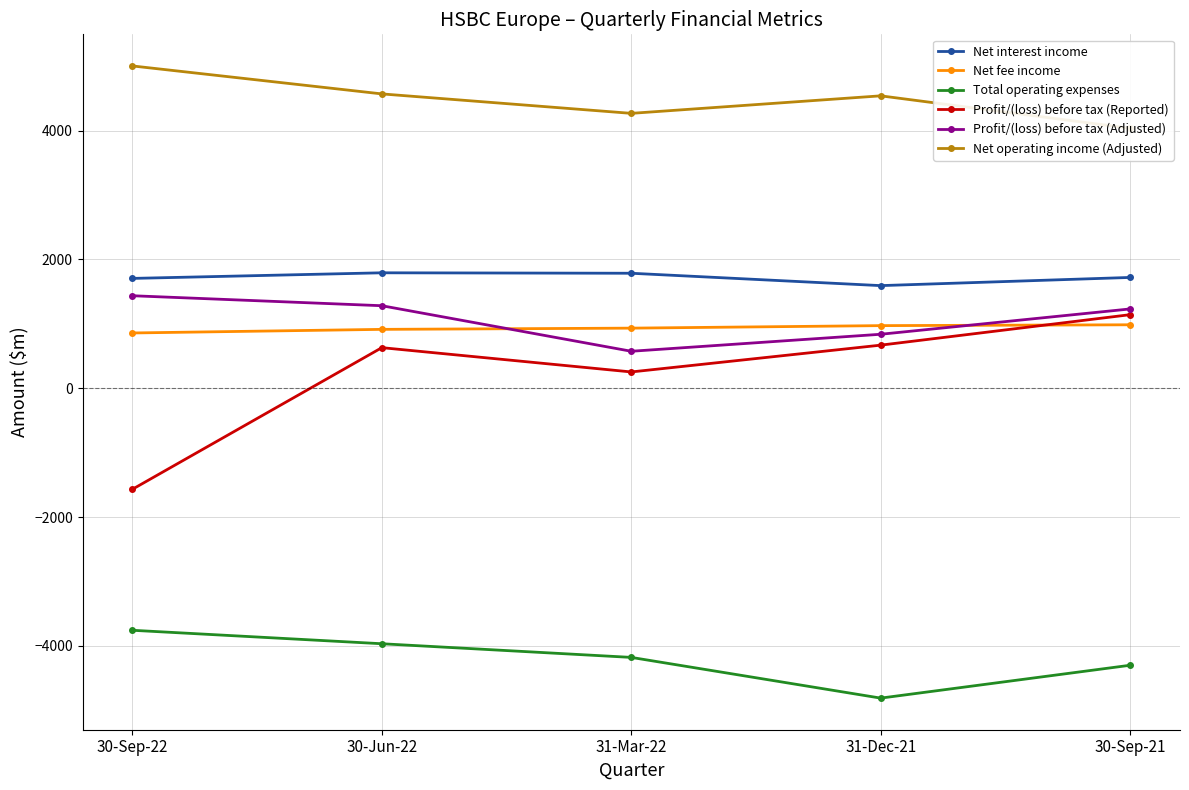

What is the total value across all series at 30-Jun-22?

5220